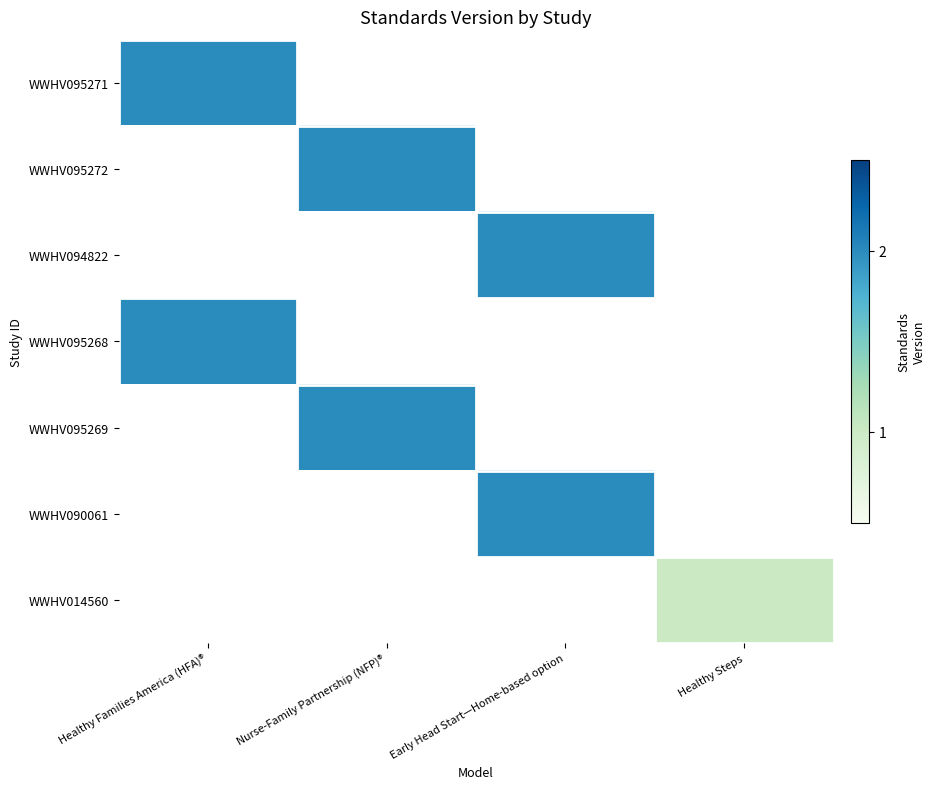

The WWHV095269 series shows 2.0 at Nurse-Family Partnership (NFP)®. True or false?

True